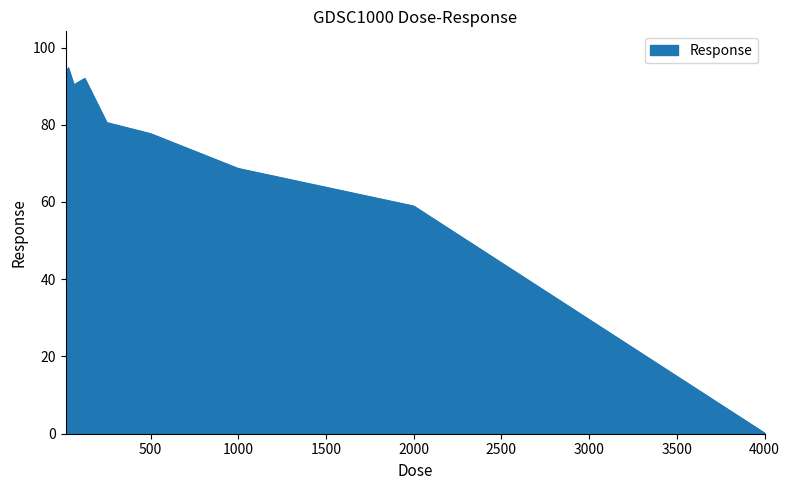

How many series are shown in this chart?

1